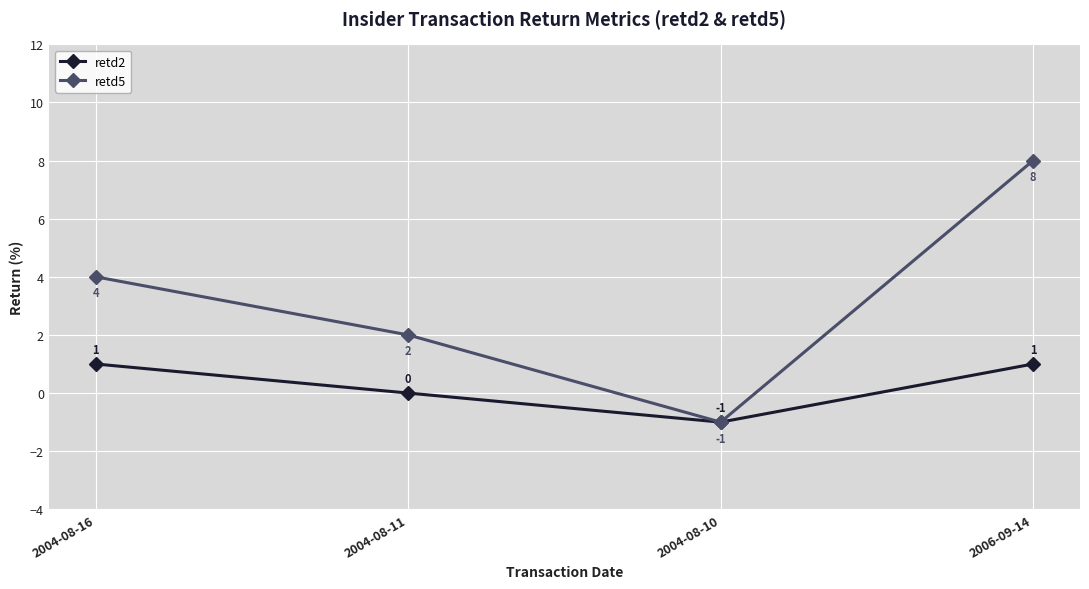

Is the value of retd2 at 2004-08-16 greater than the value of retd5 at 2004-08-11?

No